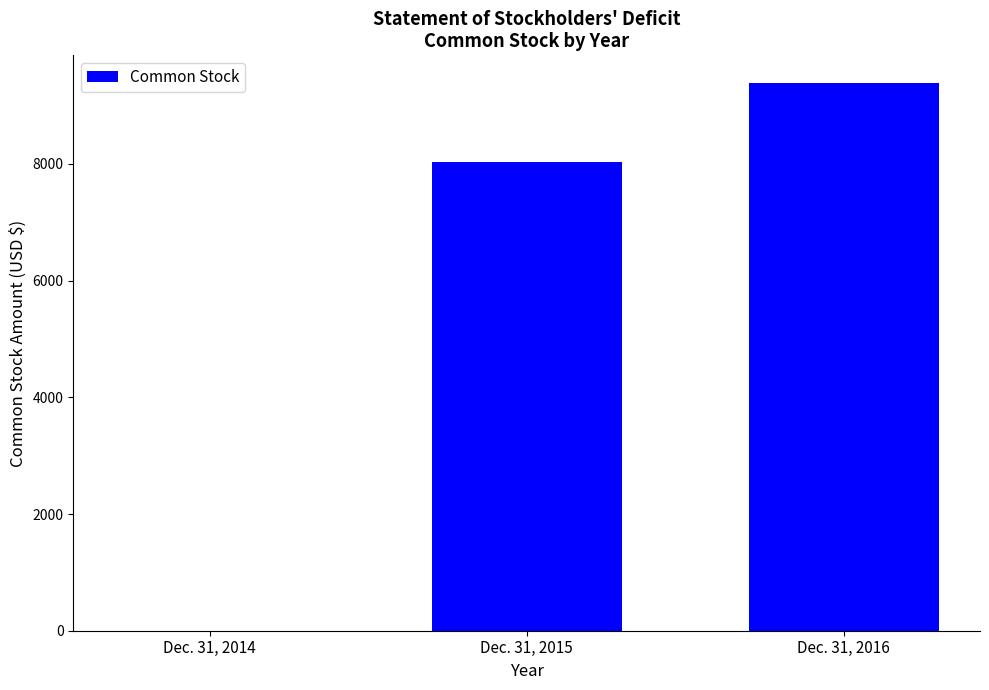

At which category does the chart reach its peak across all series?

Dec. 31, 2016